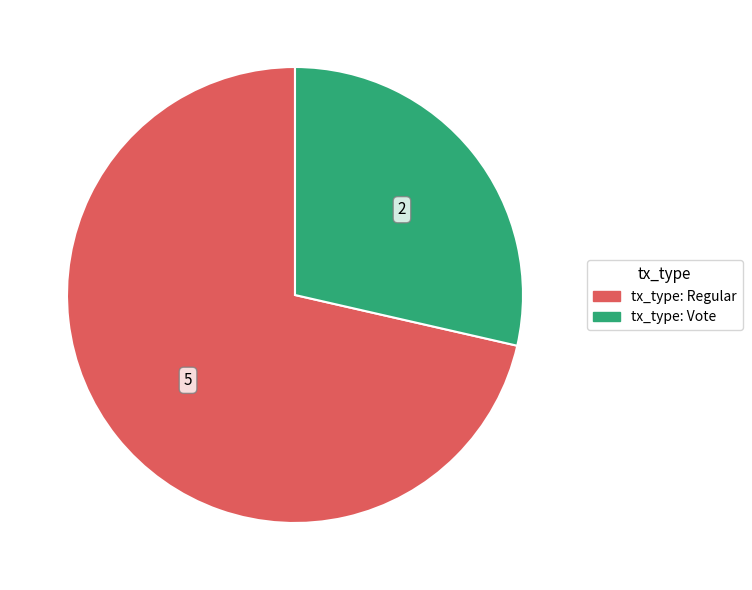

Is there any slice that represents more than half of the pie?

Yes